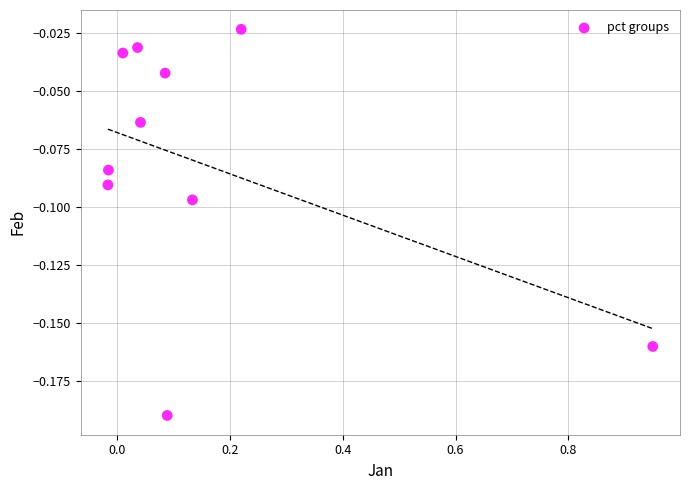

What is the range of X values (max minus min)?

1.0